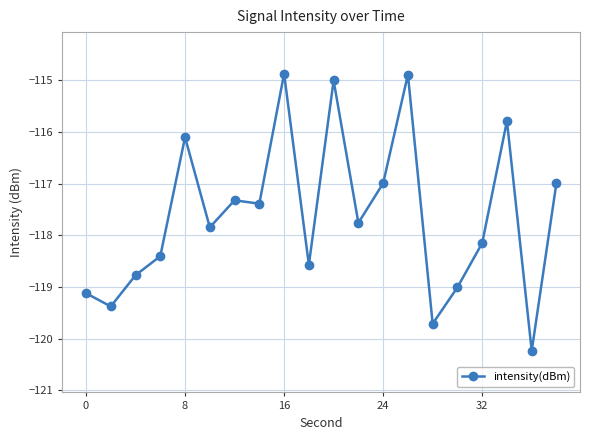

True or false: the data has more than 2 interior local peaks.

True